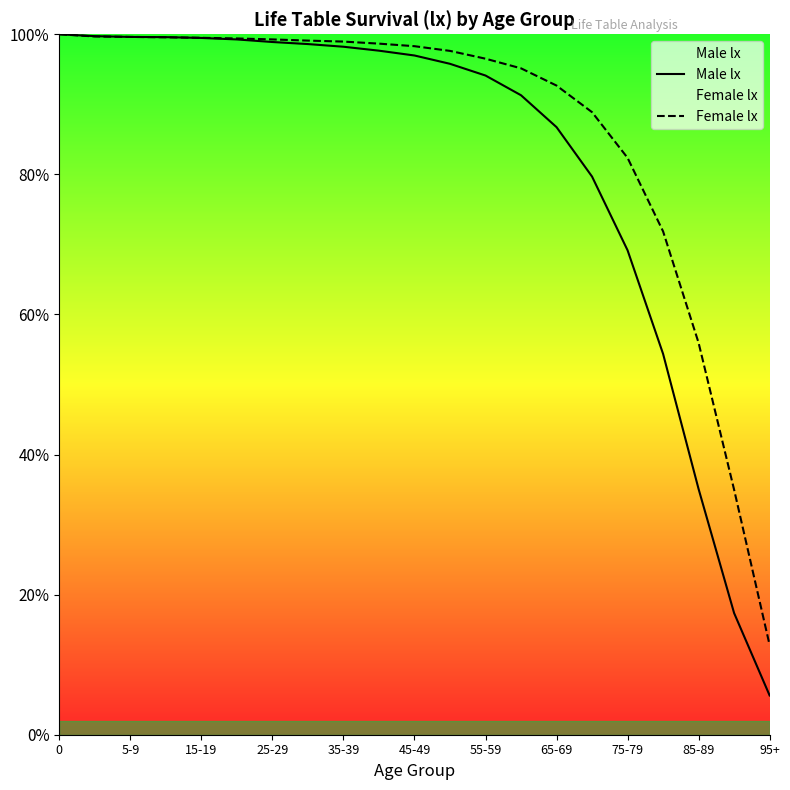

What is the label of the 20th point from the right?

5-9